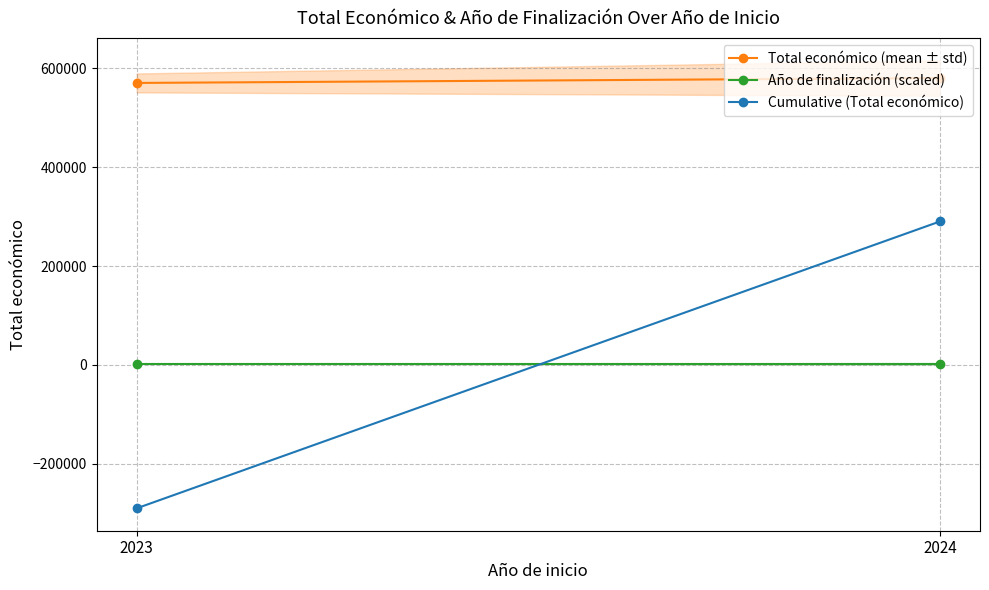

The Año de finalización (scaled) series shows 1267.5 at 2024. True or false?

False